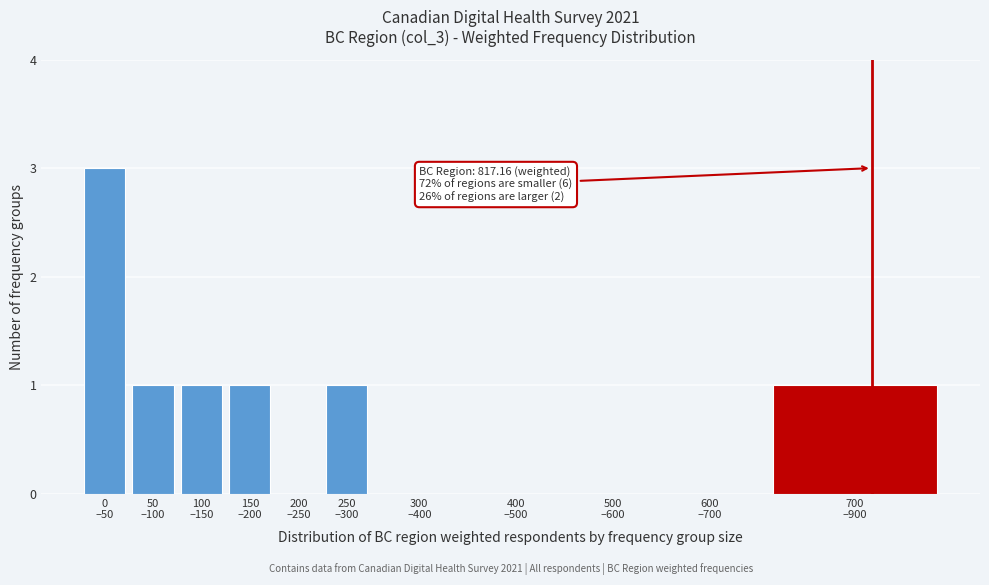

What is the greatest value displayed?

3